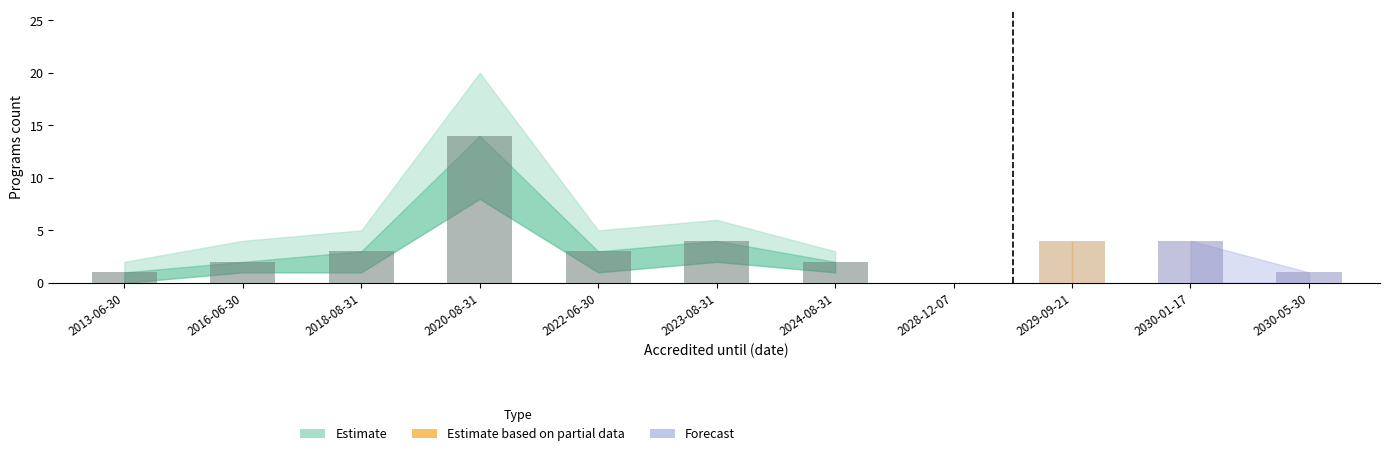

Count the number of data series in this chart.

1